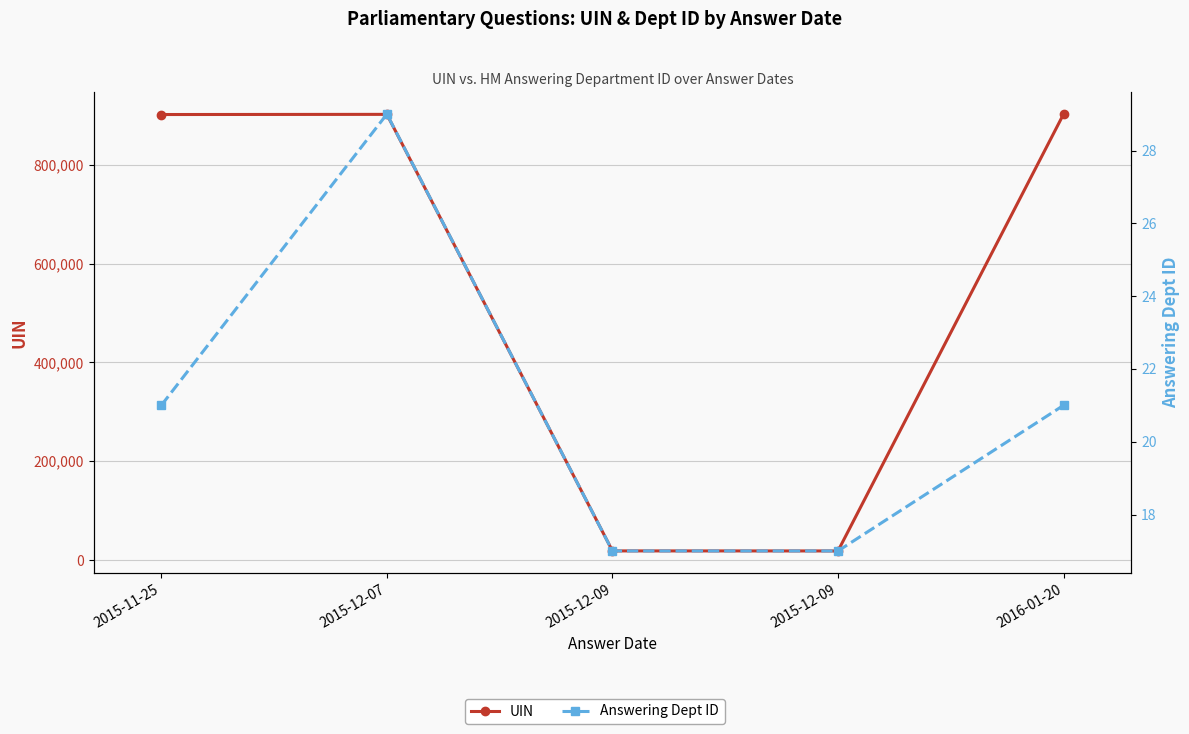

Which series has the widest spread of values?

UIN